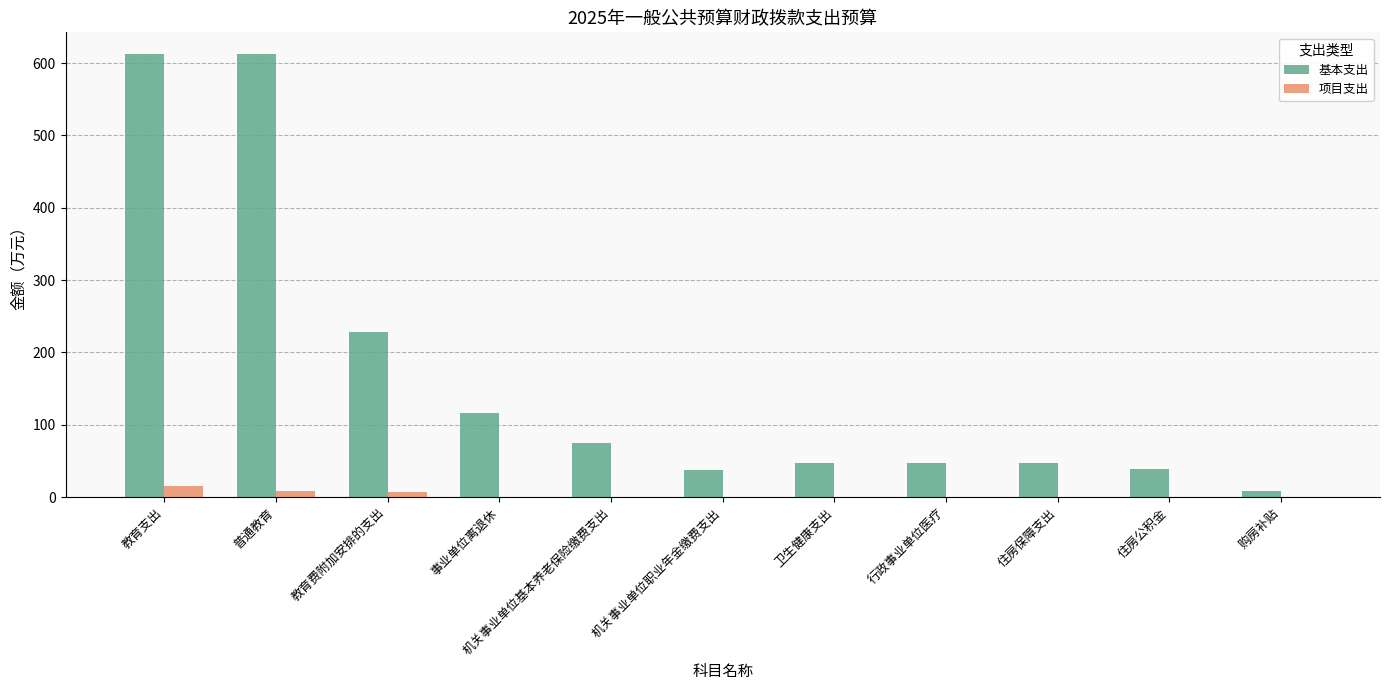

Which series changed the most between 普通教育 and 卫生健康支出?

基本支出